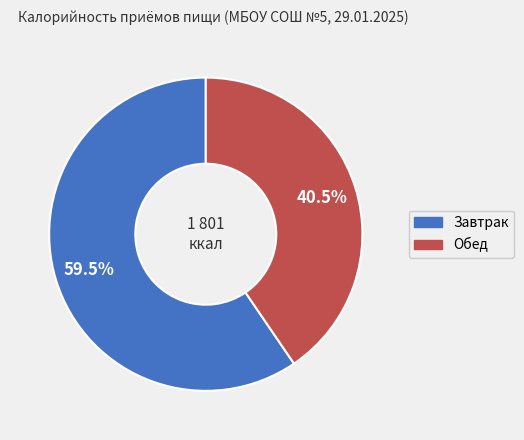

Is there any slice that represents more than half of the pie?

Yes